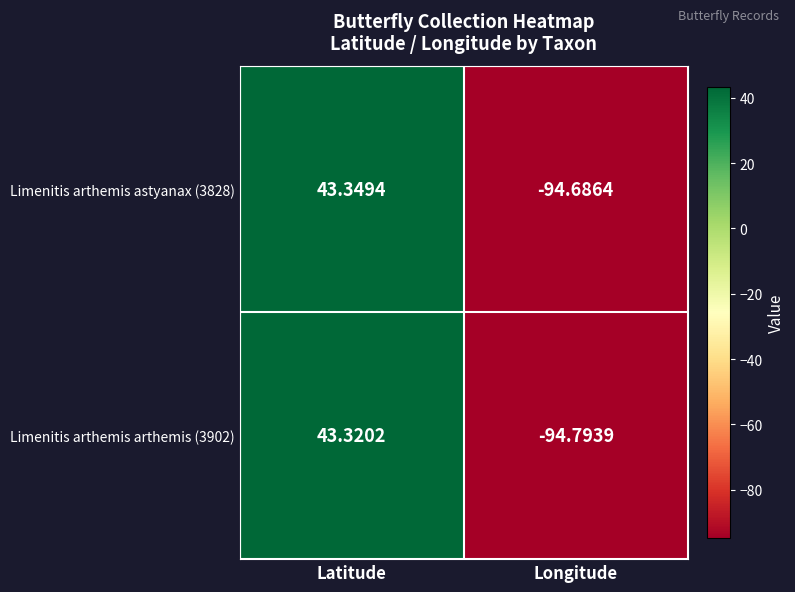

List the labels in order of Limenitis arthemis astyanax (3828) value, smallest first.

Longitude, Latitude